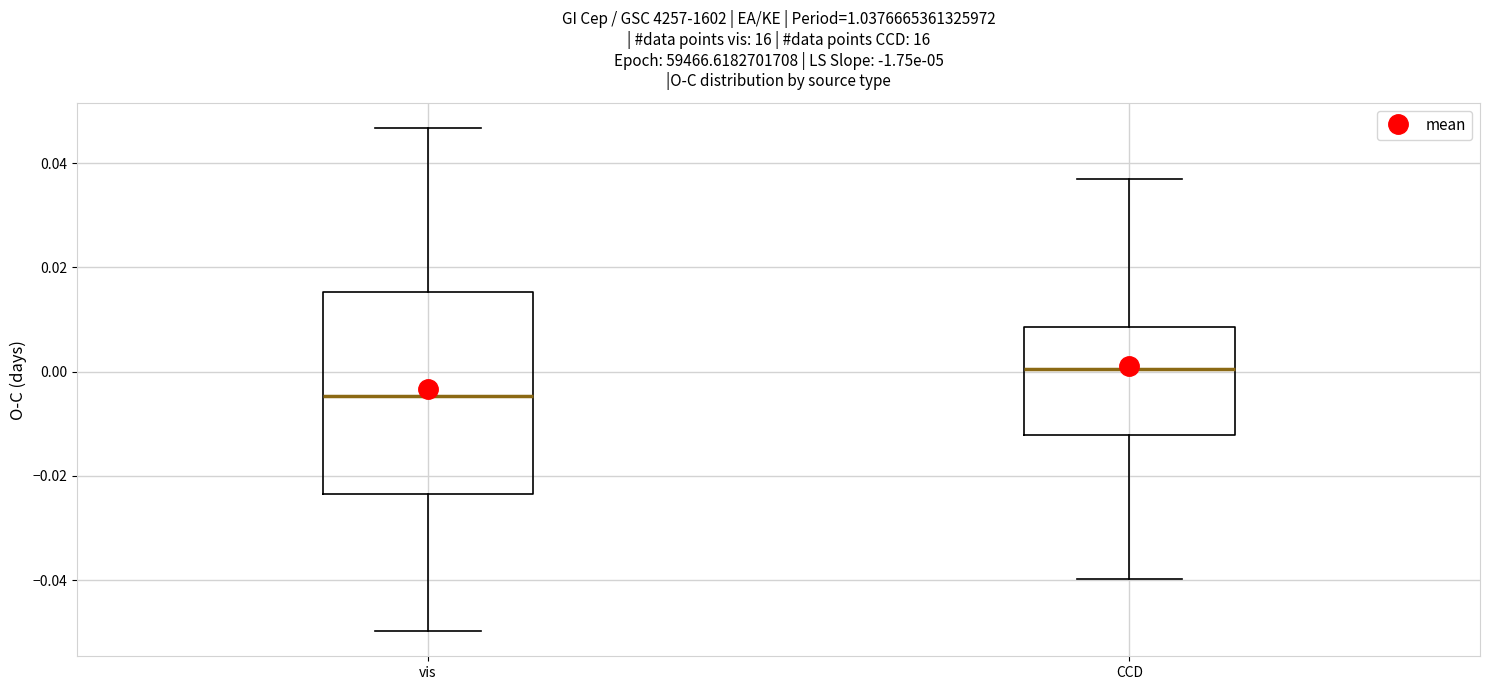

Where does the lower whisker of the box for CCD end on the y-axis? The values are not printed on the chart, so give them approximately, as read against the axis.

-0.040